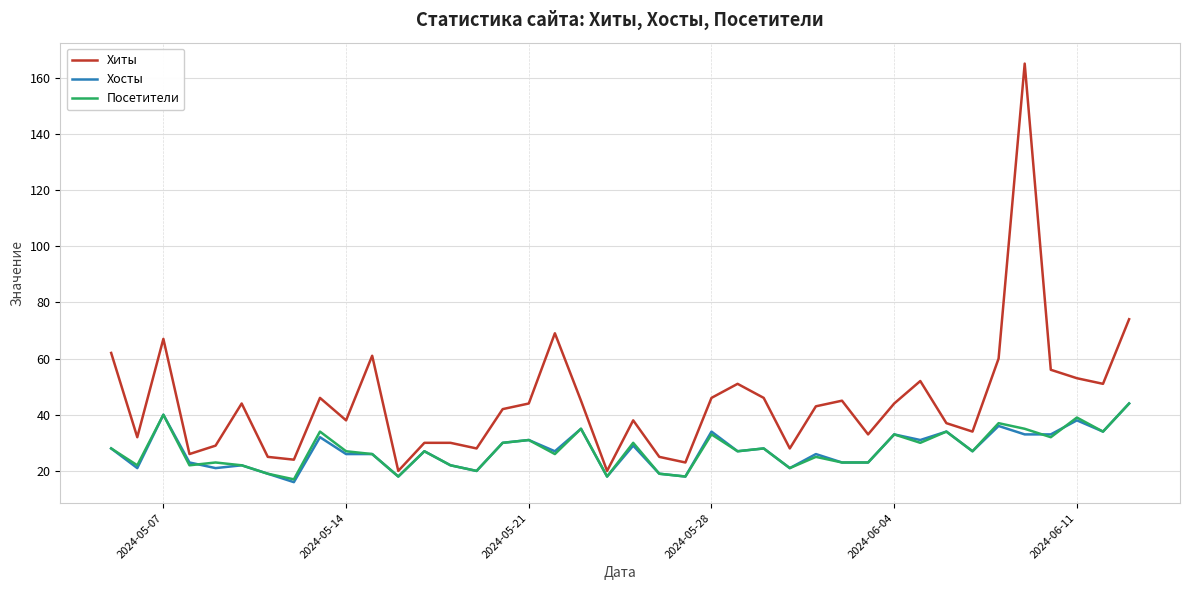

What is the lowest value of the Хиты series?

20